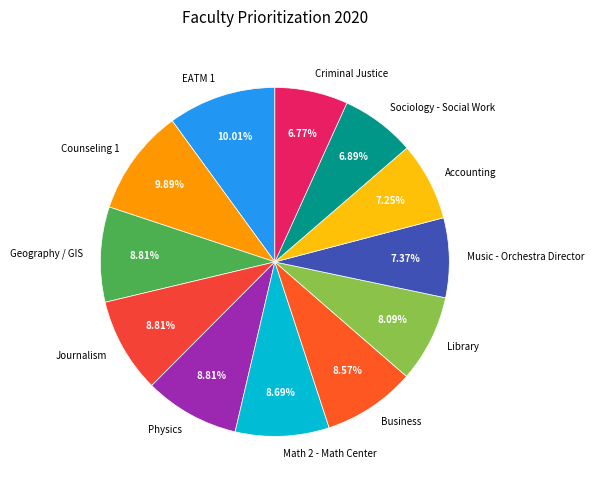

Between Music - Orchestra Director and Geography / GIS, which is larger?

Geography / GIS